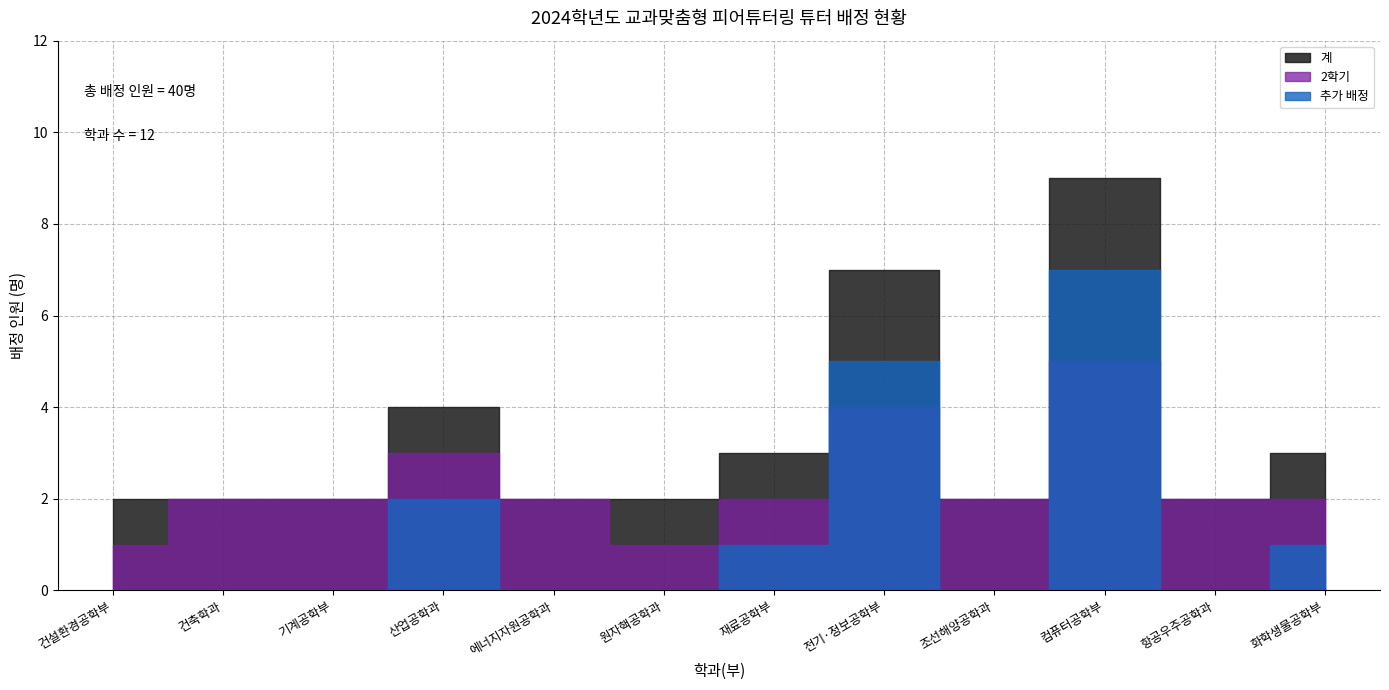

What is the label of the 3rd point from the right?

컴퓨터공학부